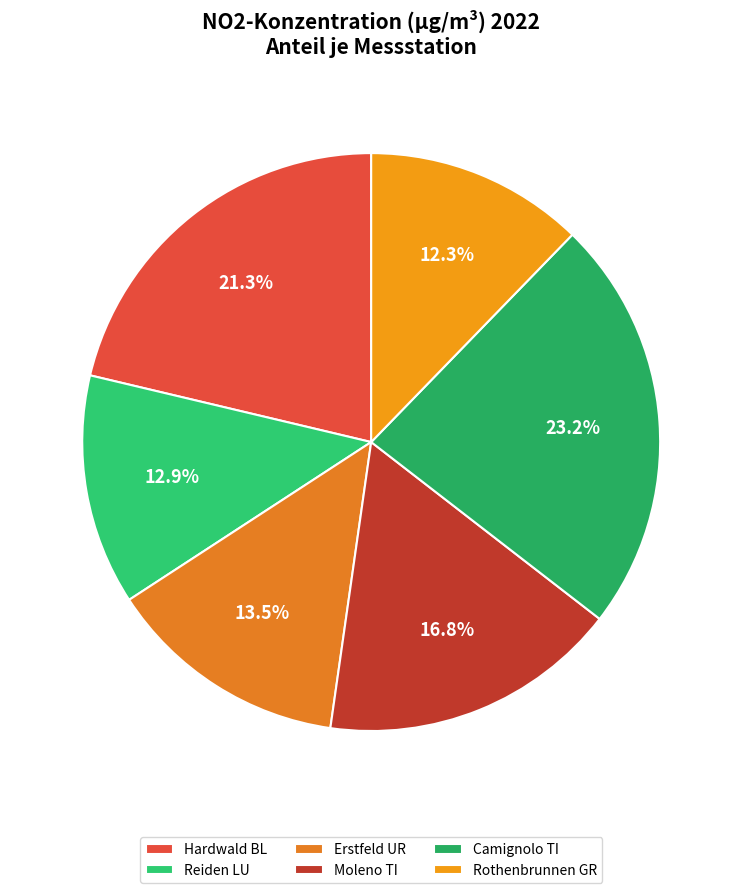

What is the largest slice in the pie chart?

Camignolo TI